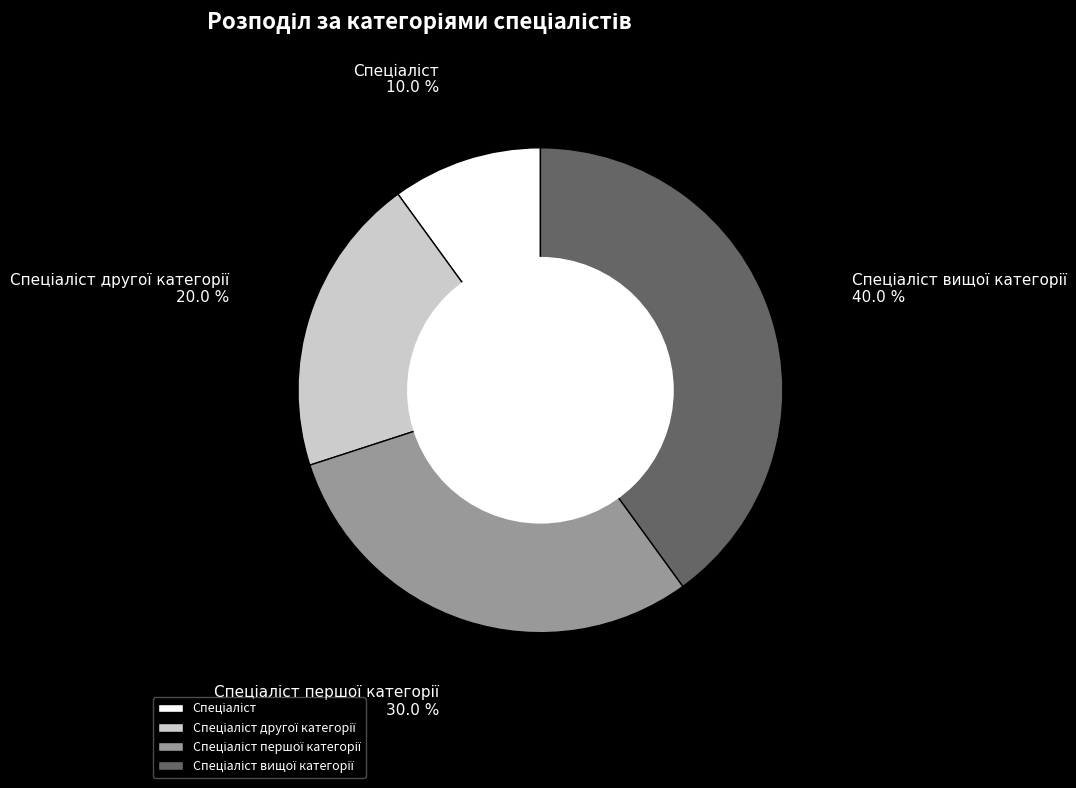

Is there a majority slice in this chart?

No